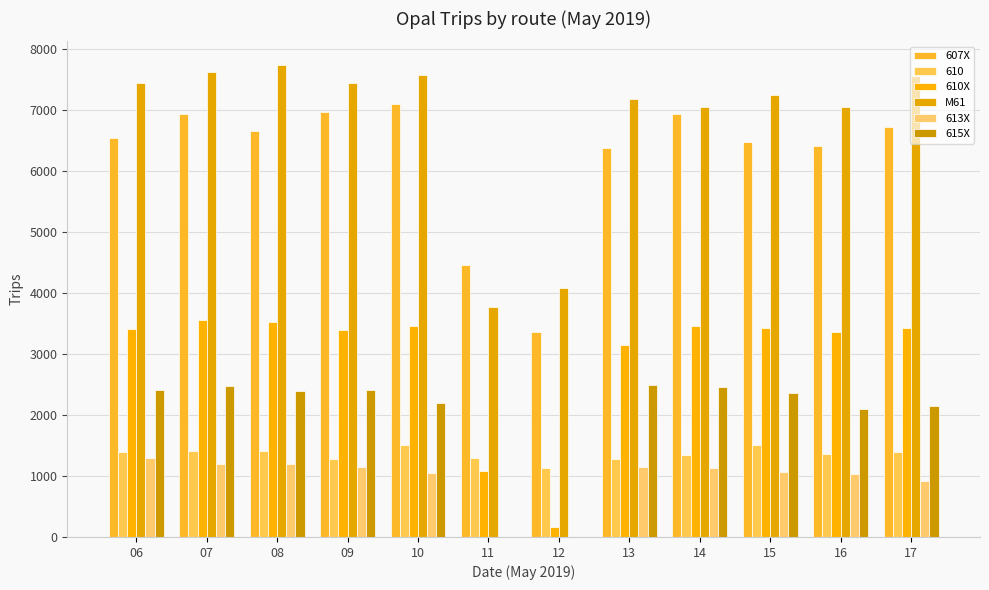

True or false: M61 has a value of 7632 at 07.

True